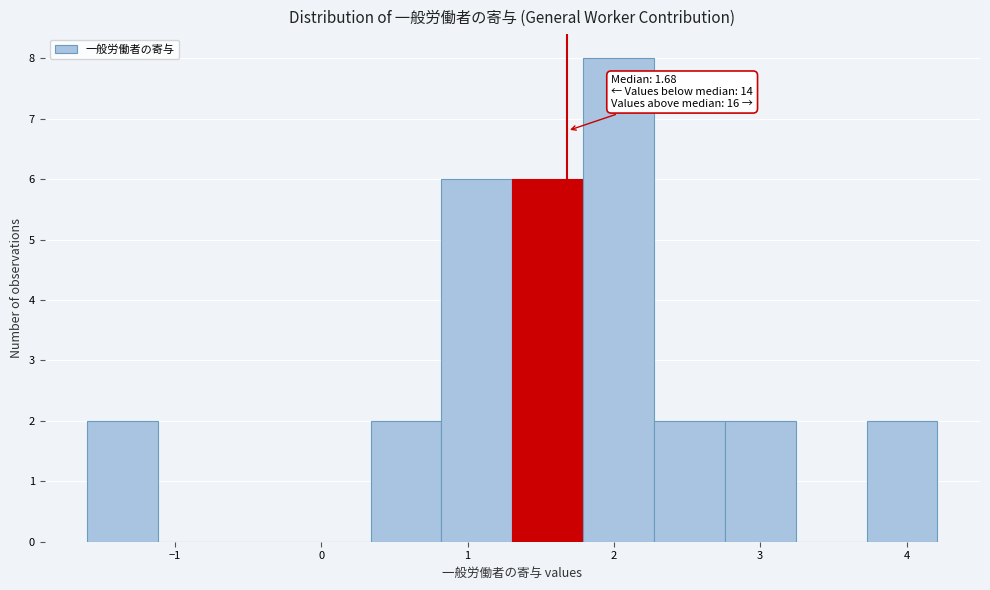

Over which range of the x-axis is the bar tallest?

1.8 to 2.3